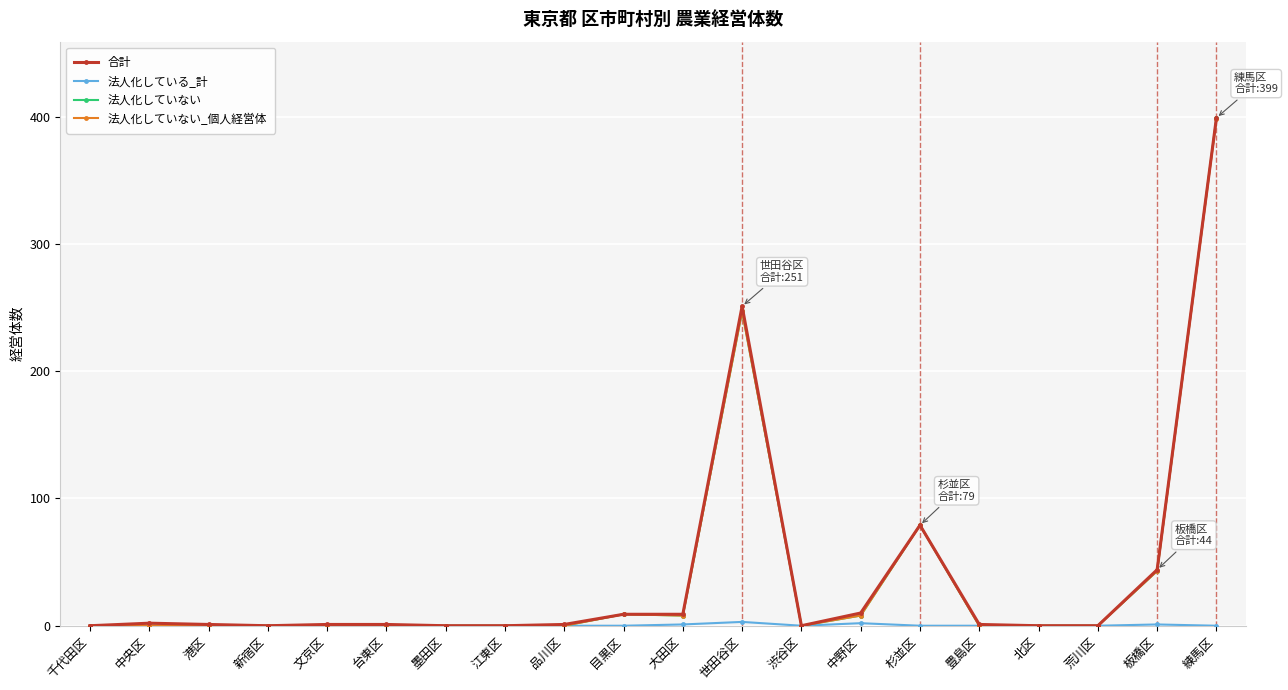

At which label is 法人化していない_個人経営体 closest to 199?

世田谷区